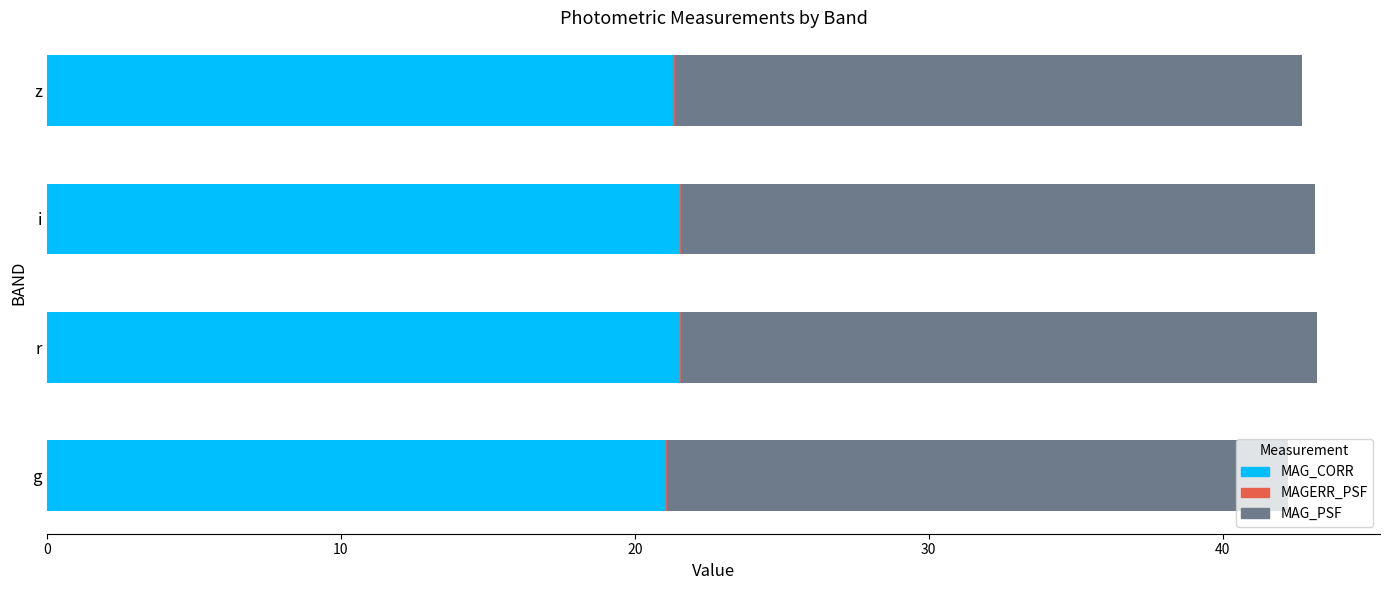

The MAG_CORR series shows 21.3 at z. True or false?

True